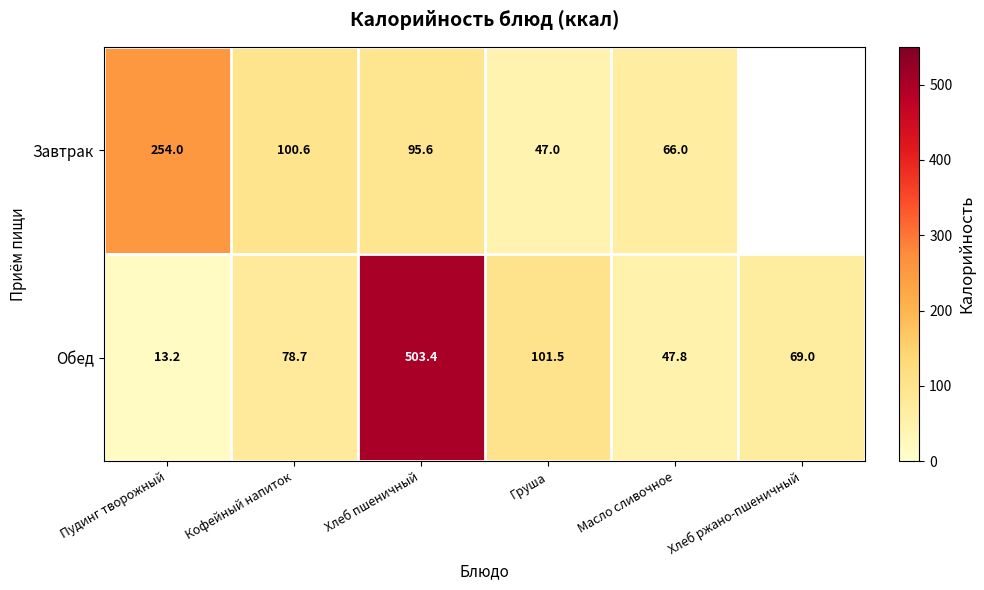

Rank the categories by Обед value from highest to lowest.

Хлеб пшеничный, Груша, Кофейный напиток, Хлеб ржано-пшеничный, Масло сливочное, Пудинг творожный